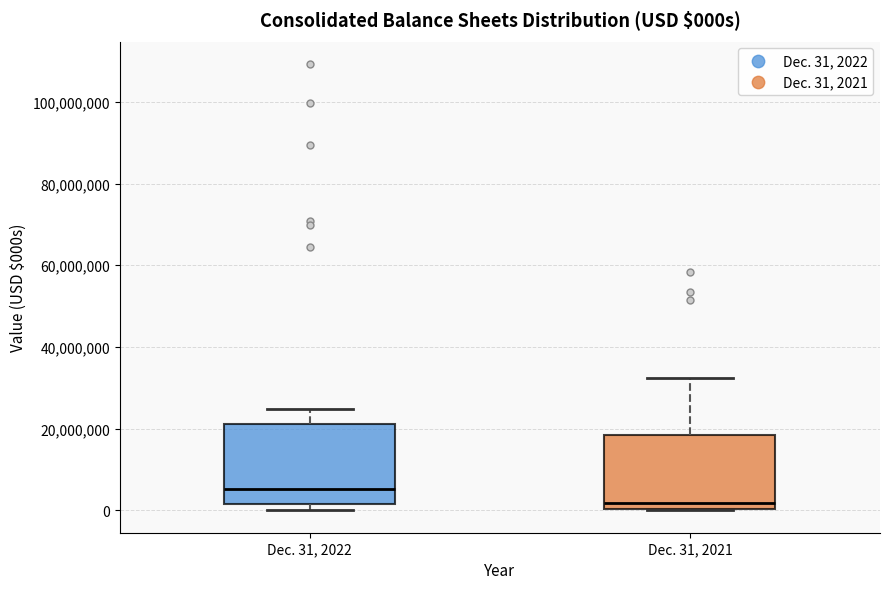

Reading left to right, read every box against the y-axis: the position of its median line, the range the box covers, and the ends of its whiskers. The values are not printed on the chart, so give them approximately, as read against the axis.

Dec. 31, 2022: median 6000000, box 2000000 to 22000000, whiskers 0 to 24000000
Dec. 31, 2021: median 2000000, box 0 to 18000000, whiskers 0 to 32000000